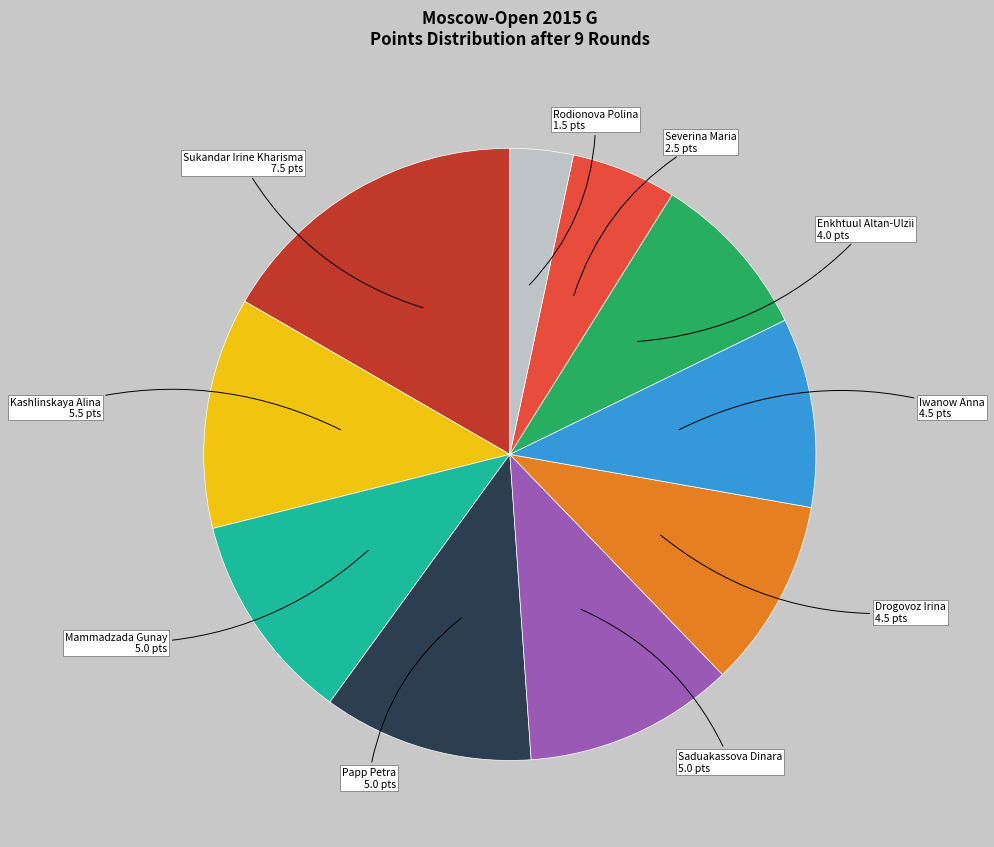

What is the smallest slice in the pie chart?

Rodionova Polina